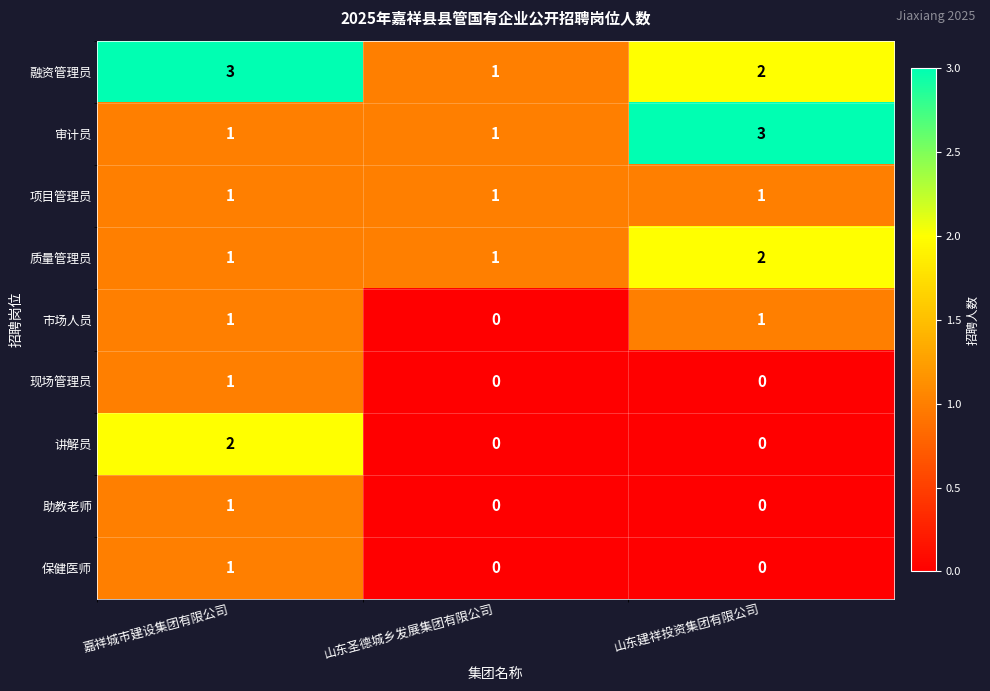

The 讲解员 series shows 2 at 嘉祥城市建设集团有限公司. True or false?

True